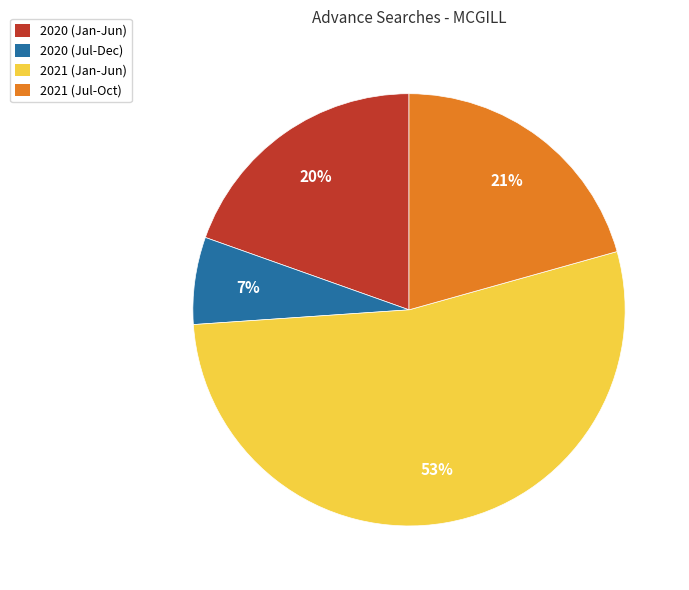

Count the number of slices in the pie.

4